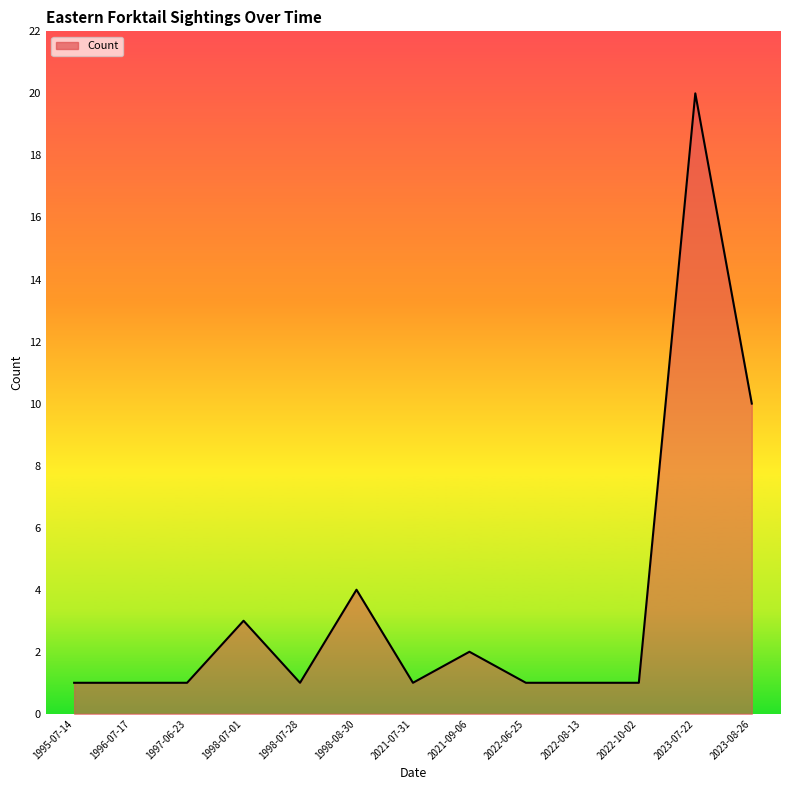

True or false: the data shows 3 at 1998-07-01.

True